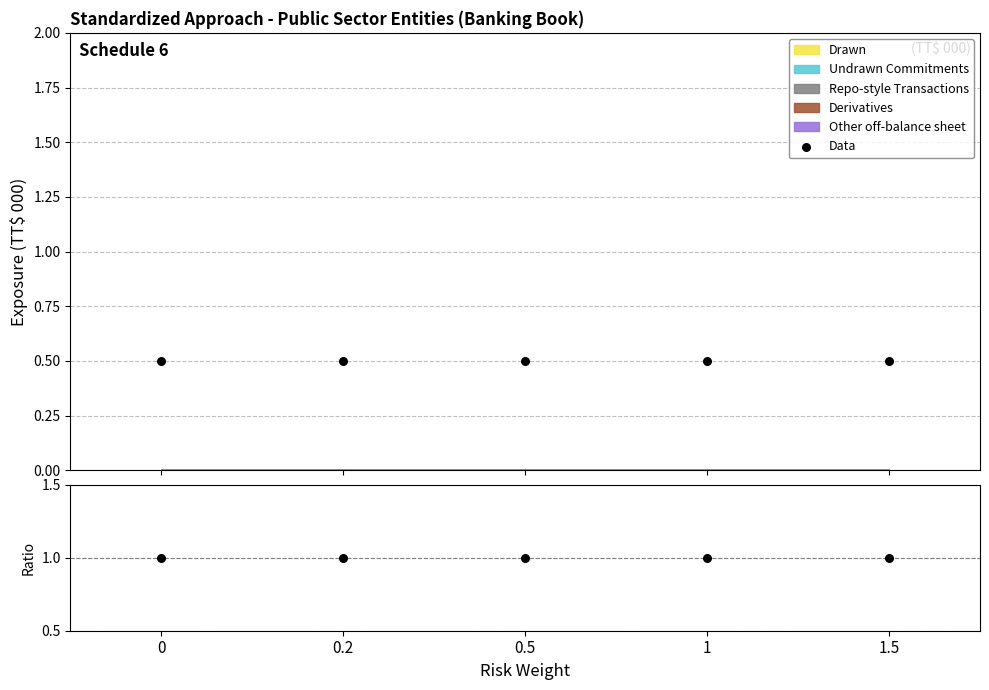

Is the value of Data at 0 greater than the value of Ratio at 1.5?

No